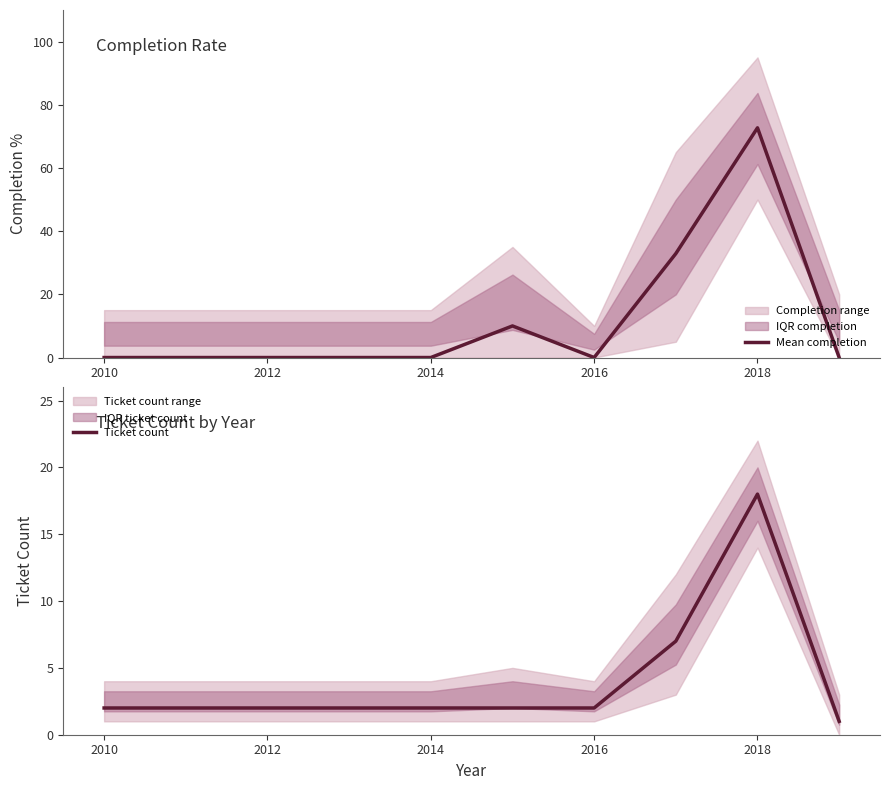

What are all the series names shown in the legend?

Mean completion, Ticket count